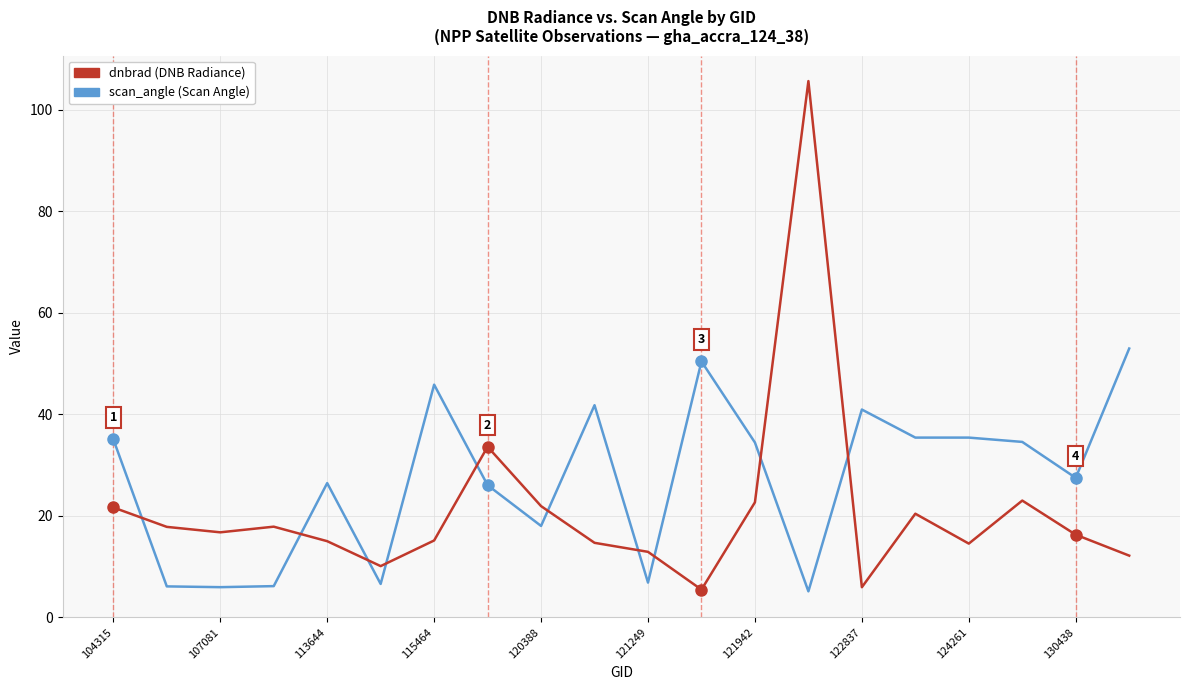

What is the smallest value displayed?

5.1